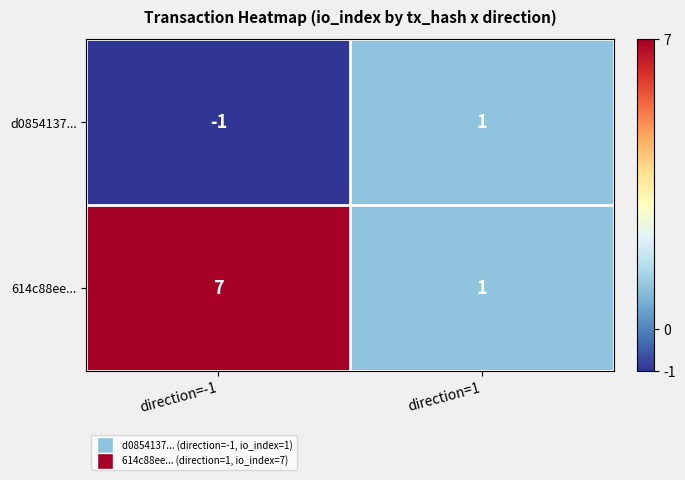

How many categories are shown in the chart?

2